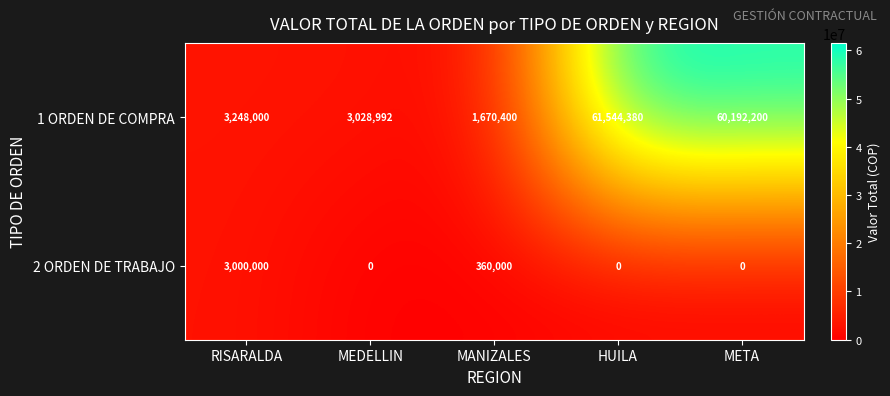

What is the maximum value for 1 ORDEN DE COMPRA?

61544380